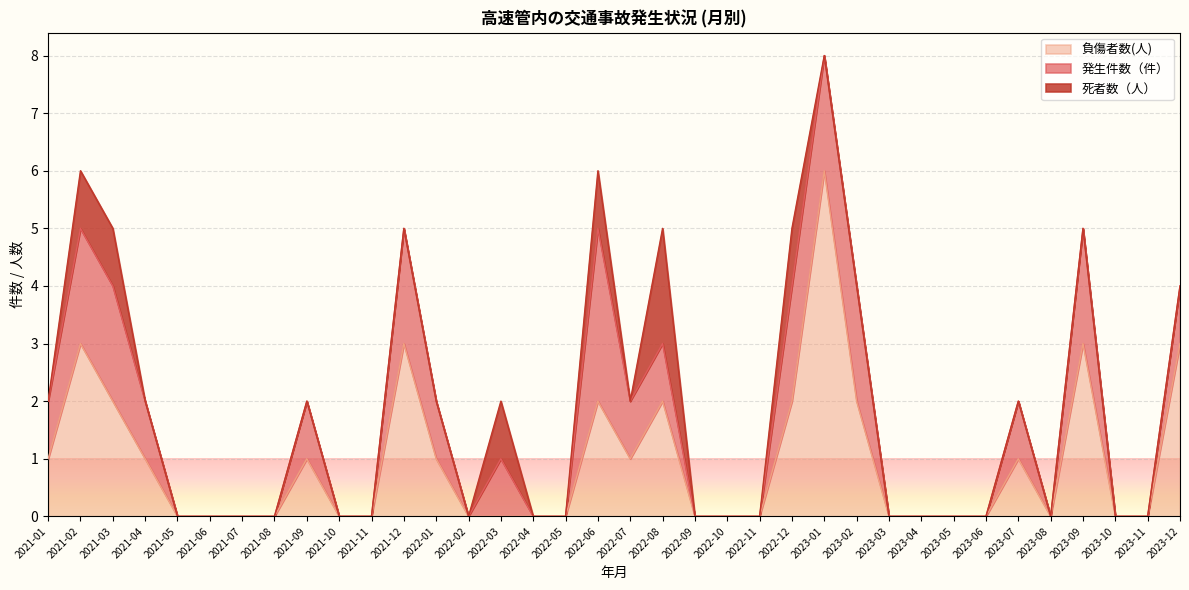

What is the total value across all series at 2022-07?

2